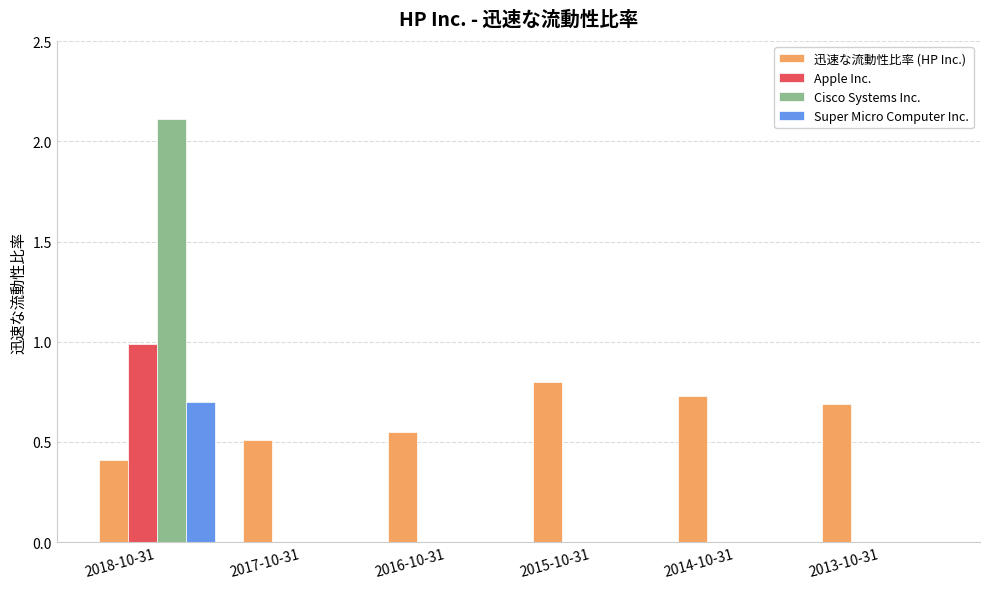

What is the highest value of the Apple Inc. series?

1.0